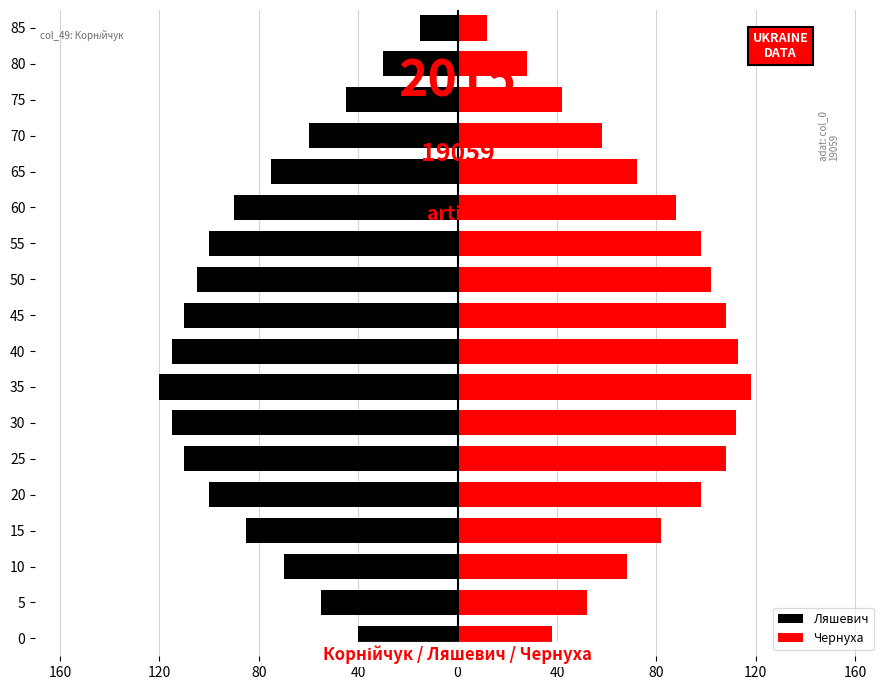

The Чернуха series shows 23 at 55. True or false?

False